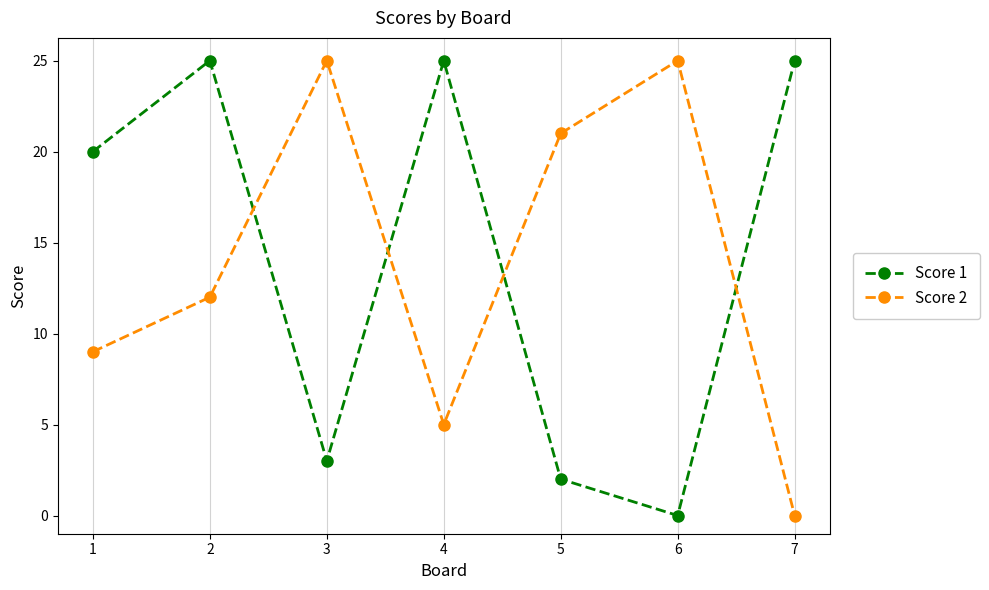

Which series changed the most between 4 and 6?

Score 1